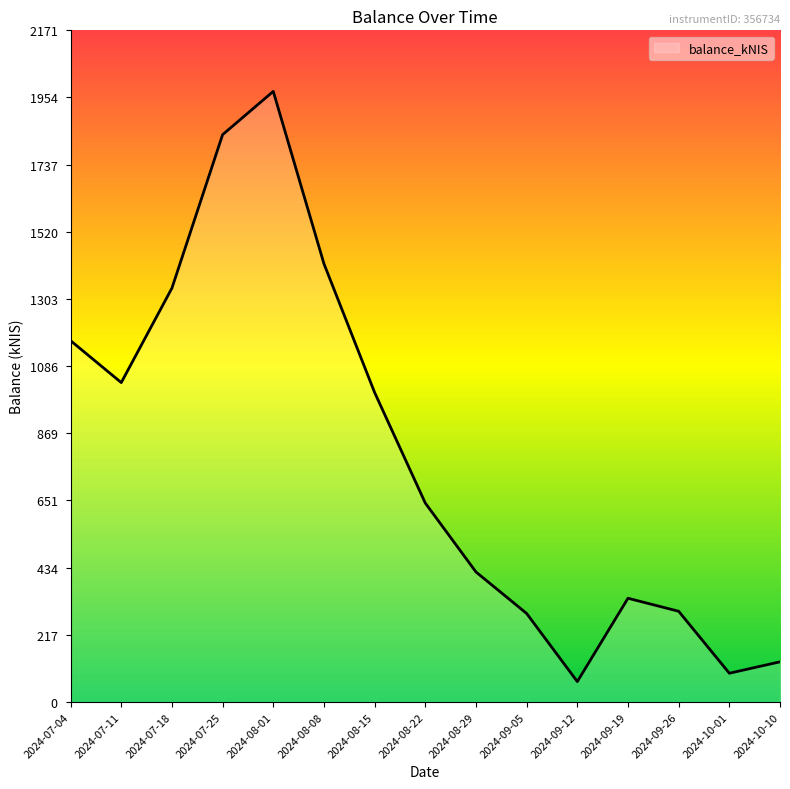

Which has a higher value, 2024-07-04 or 2024-09-12?

2024-07-04